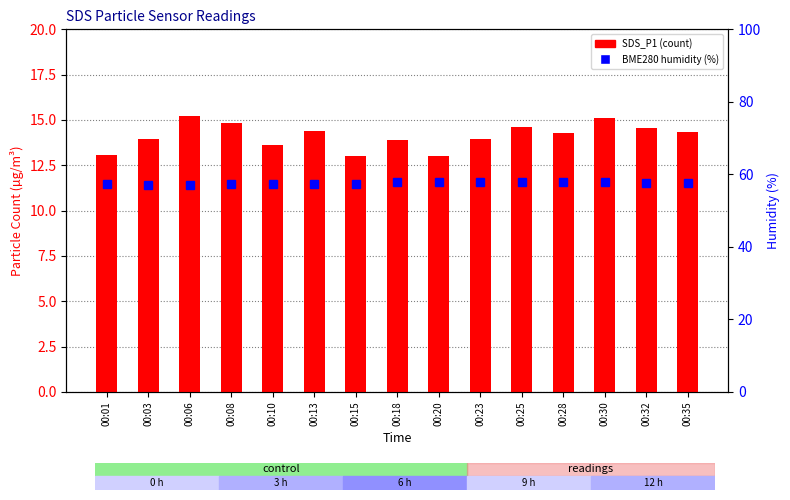

What is the sum of all BME280 humidity values?

863.9